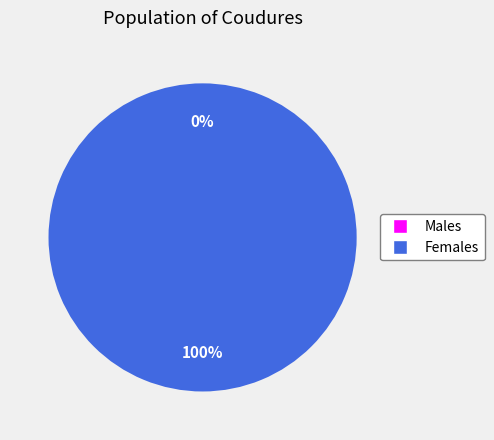

To the nearest percent, what is the difference between the 2022-12-16T09:28:58.128Z and 2022-12-16T02:48:15.774Z slice percentages?

100%